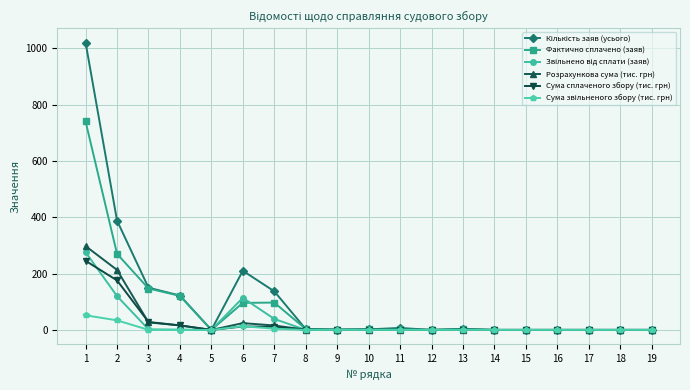

What is the value of the Сума сплаченого збору (тис. грн) point at the 2nd from the left?

175.8